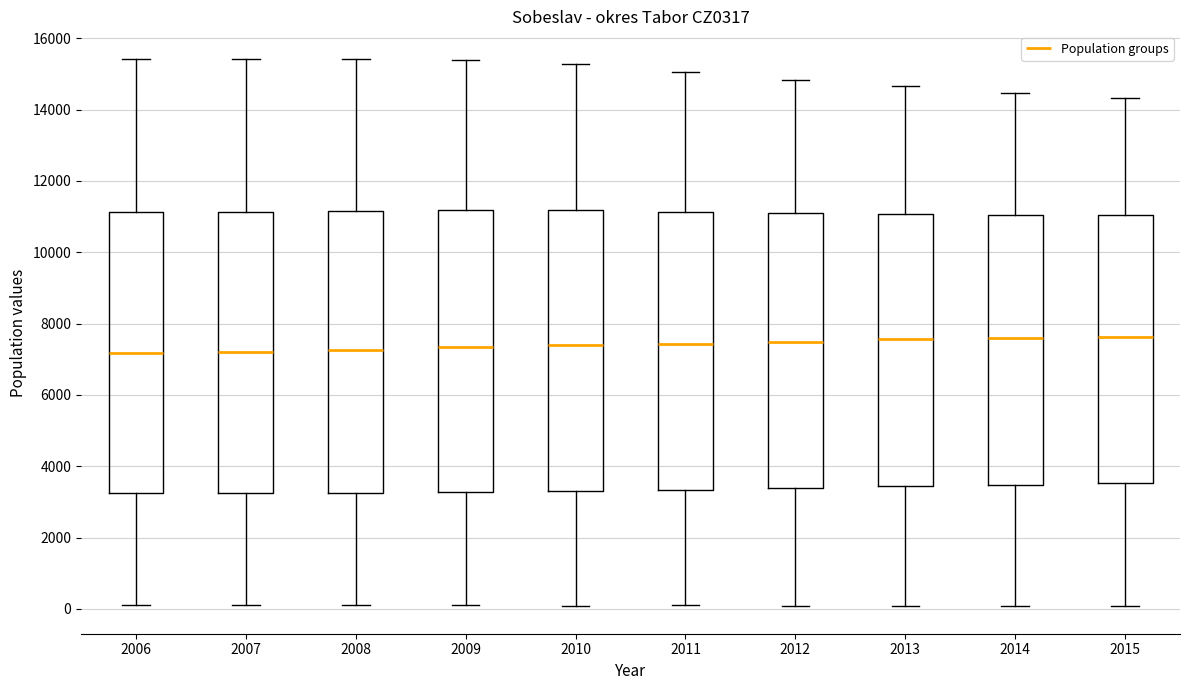

Reading left to right, read every box against the y-axis: the position of its median line, the range the box covers, and the ends of its whiskers. The values are not printed on the chart, so give them approximately, as read against the axis.

2006: median 7200, box 3200 to 11200, whiskers 200 to 15400
2007: median 7200, box 3200 to 11200, whiskers 200 to 15400
2008: median 7200, box 3200 to 11200, whiskers 200 to 15400
2009: median 7400, box 3200 to 11200, whiskers 200 to 15400
2010: median 7400, box 3400 to 11200, whiskers 0 to 15200
2011: median 7400, box 3400 to 11200, whiskers 0 to 15000
2012: median 7400, box 3400 to 11200, whiskers 0 to 14800
2013: median 7600, box 3400 to 11000, whiskers 0 to 14600
2014: median 7600, box 3400 to 11000, whiskers 0 to 14400
2015: median 7600, box 3600 to 11000, whiskers 0 to 14400